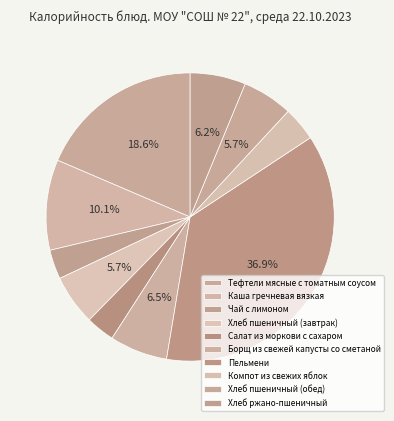

Count the number of slices in the pie.

10